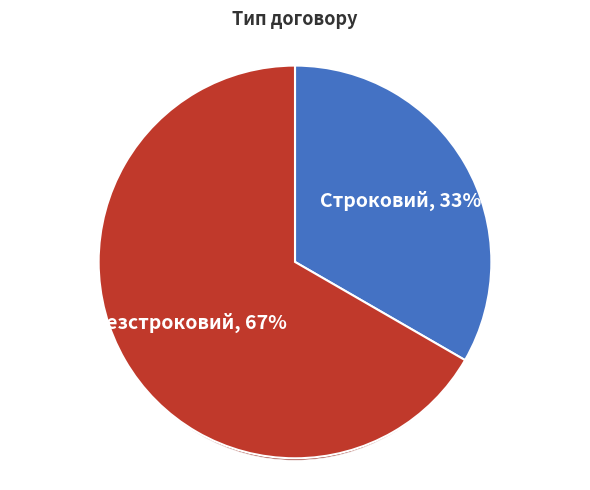

What is the largest slice in the pie chart?

Безстроковий